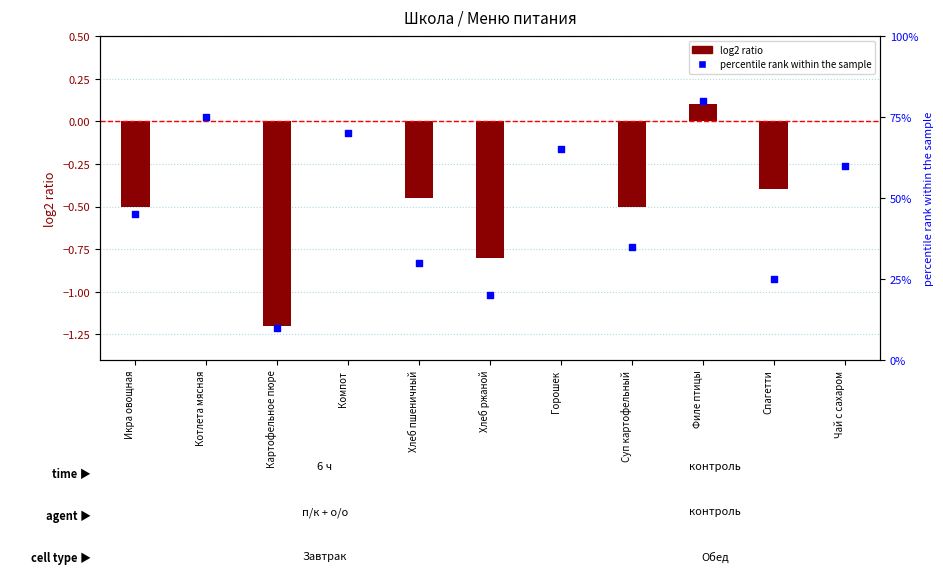

Between Чай с сахаром and Горошек, which is larger?

Горошек